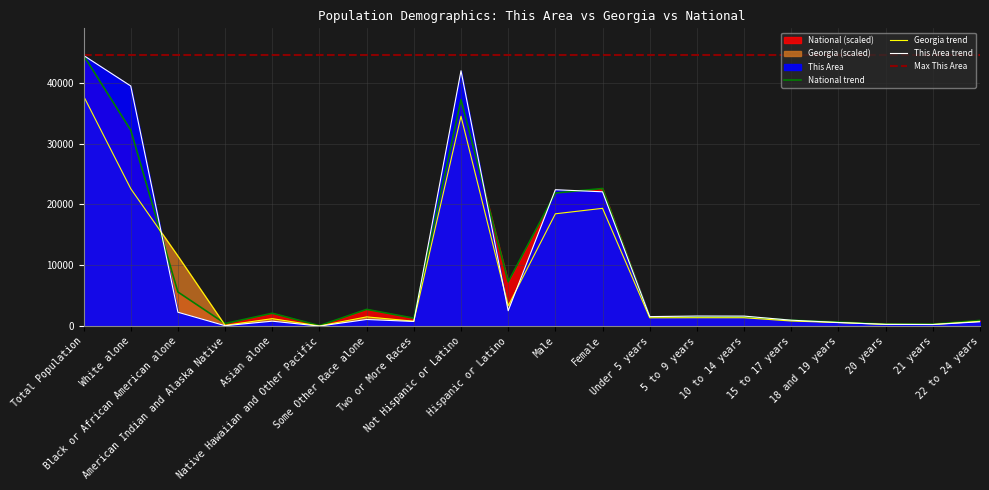

True or false: National has more than 2 interior local peaks.

True